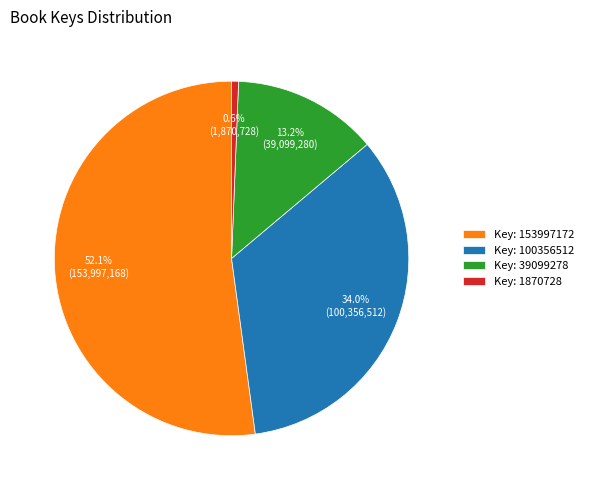

What is the ratio of the value at Key: 100356512 to the value at Key: 39099278?

2.6